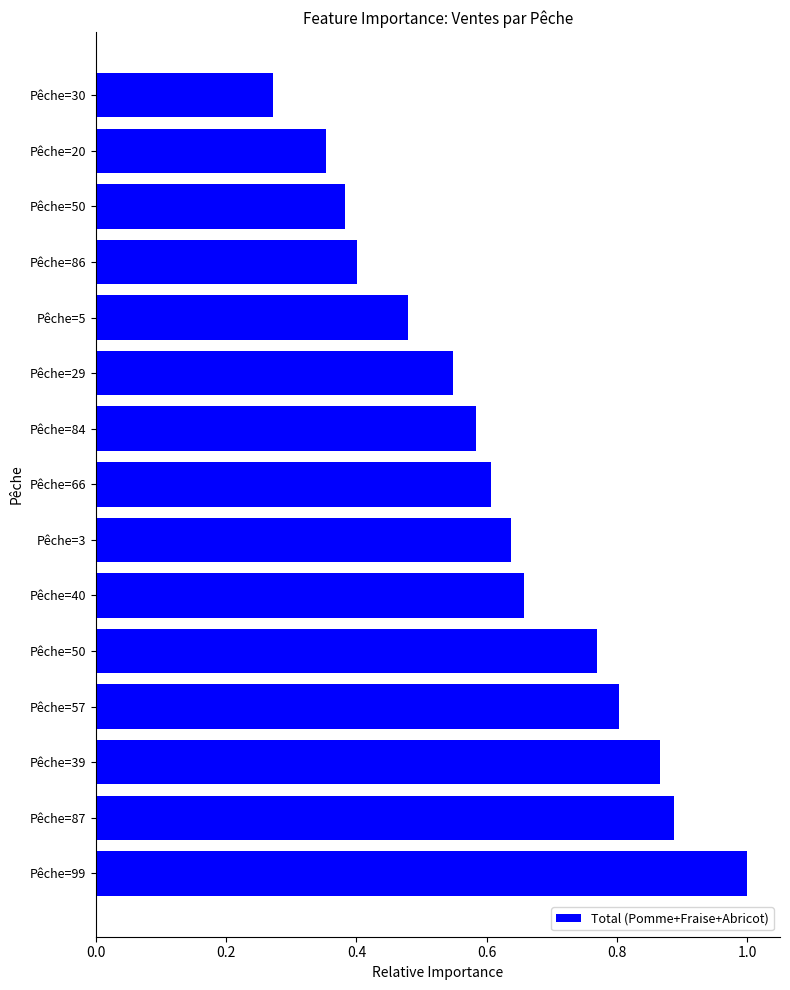

What is the minimum value shown in the chart?

0.3